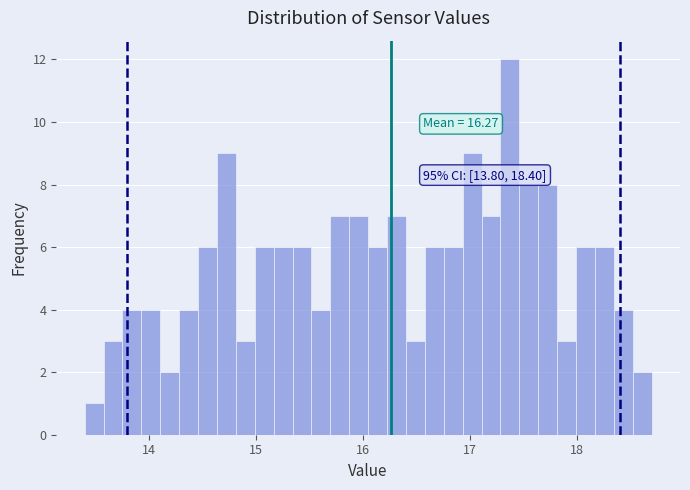

Around what value on the x-axis is the tallest bar? Give the approximate position of its centre, as read against the axis.

17.4